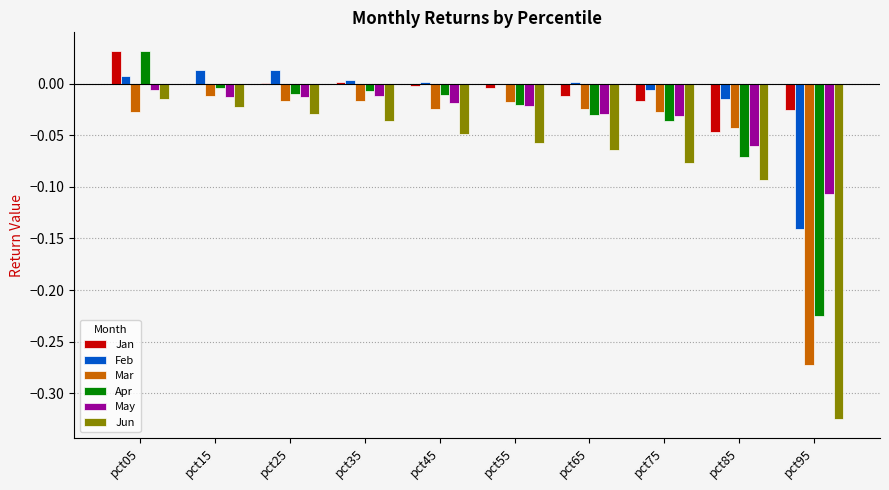

Which category has the highest value in the Apr series?

pct05